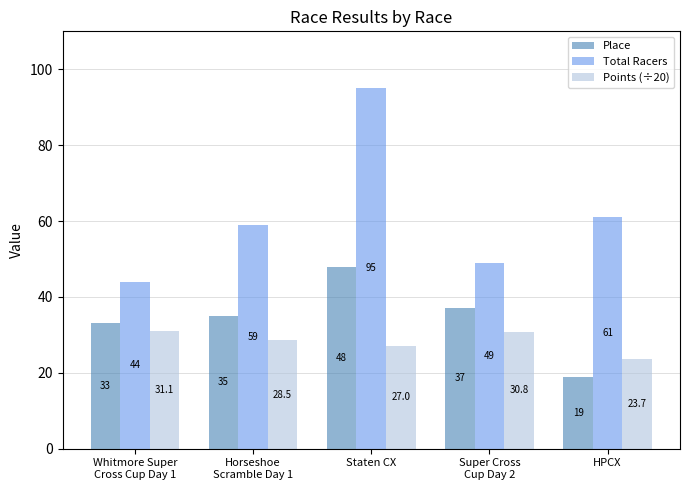

Reading left to right, extract all data points from this chart.

Place: Whitmore Super
Cross Cup Day 1=33.0	Horseshoe
Scramble Day 1=35.0	Staten CX=48.0	Super Cross
Cup Day 2=37.0	HPCX=19.0
Total Racers: Whitmore Super
Cross Cup Day 1=44.0	Horseshoe
Scramble Day 1=59.0	Staten CX=95.0	Super Cross
Cup Day 2=49.0	HPCX=61.0
Points (÷20): Whitmore Super
Cross Cup Day 1=31.1	Horseshoe
Scramble Day 1=28.5	Staten CX=27.0	Super Cross
Cup Day 2=30.8	HPCX=23.7